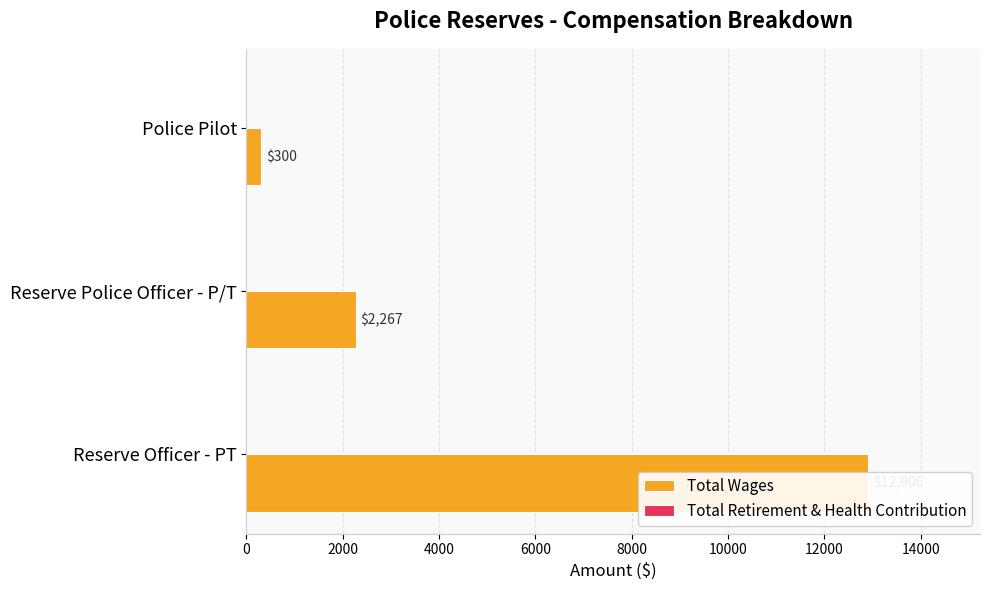

Reading left to right, transcribe all the data shown in this chart.

Total Wages: 12906.0	2267.0	300.0
Total Retirement & Health Contribution: 0.3	0.3	0.3